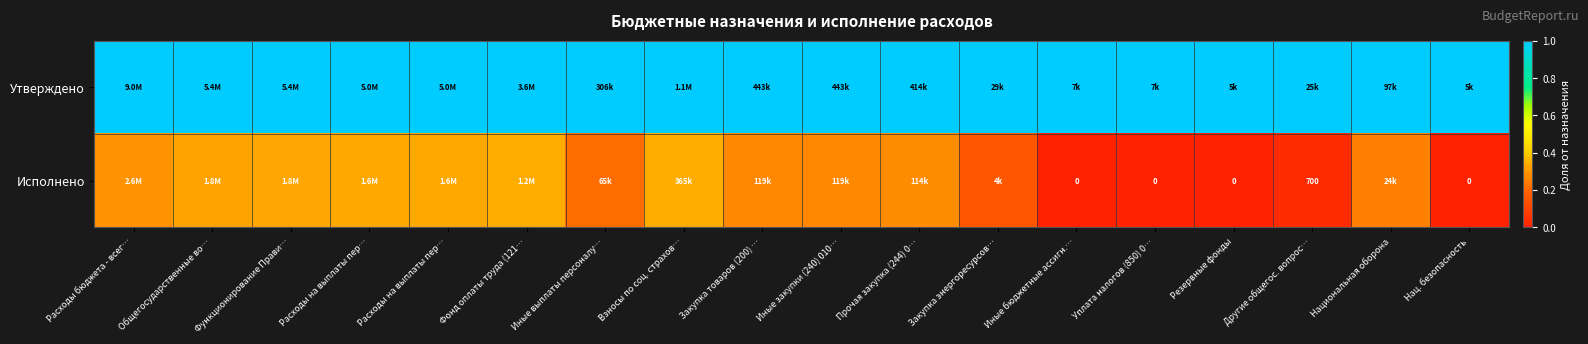

What is the difference between the Исполнено values at Общегосударственные во… and Другие общегос. вопрос…?

0.3